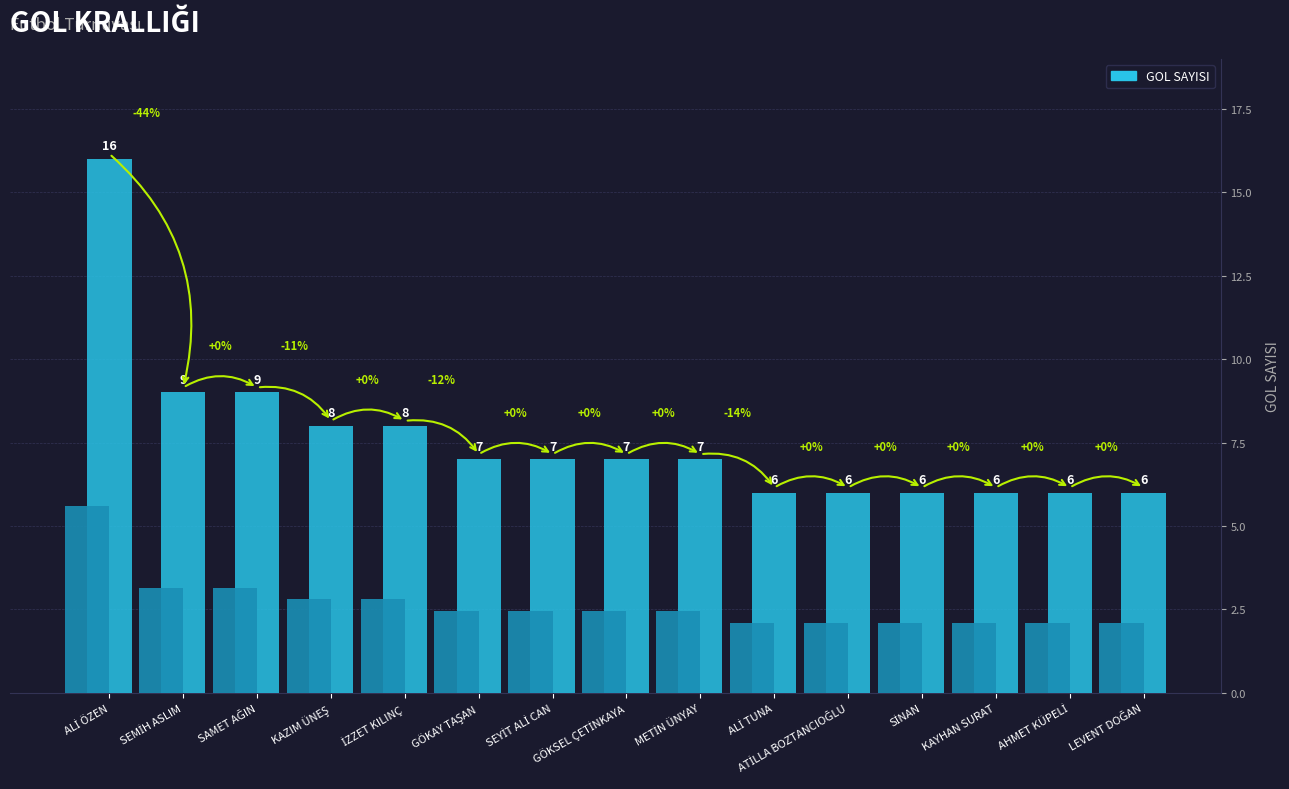

True or false: the data shows 2 at İZZET KILINÇ.

False